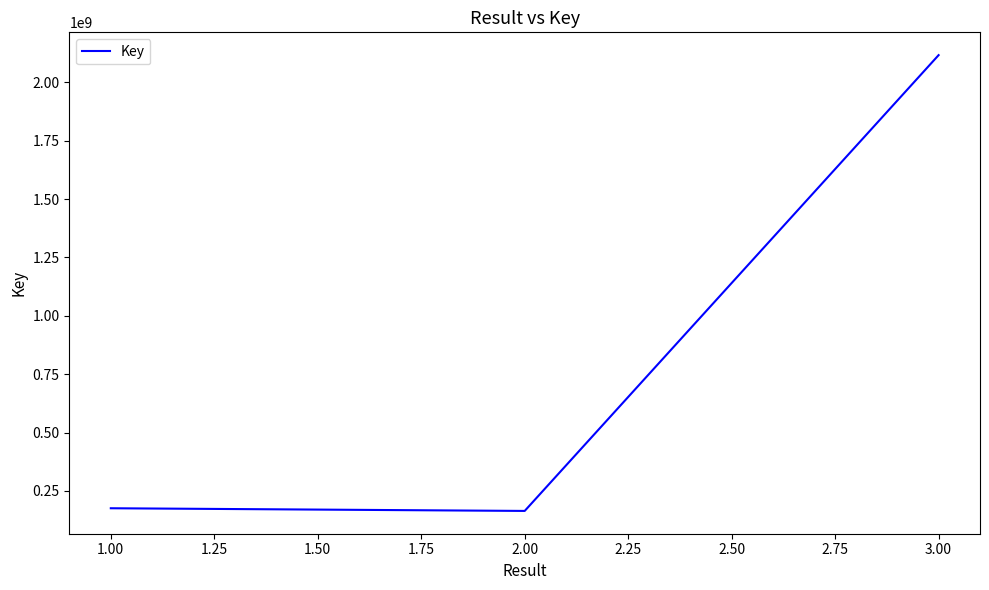

True or false: the data shows 89976756 at 1.00.

False